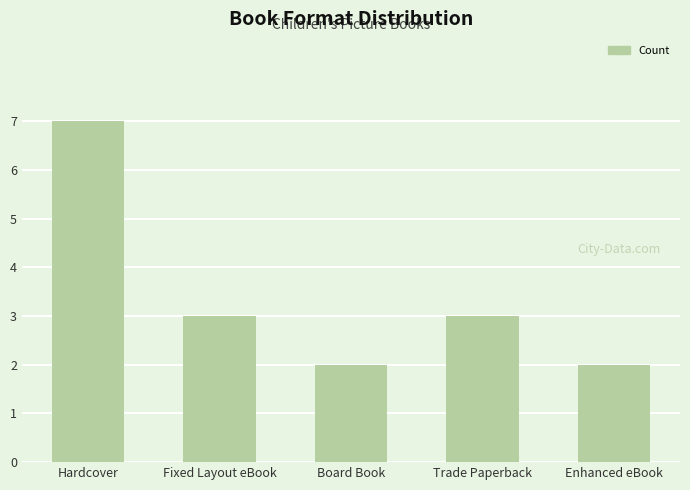

True or false: the data shows 3 at Trade Paperback.

True